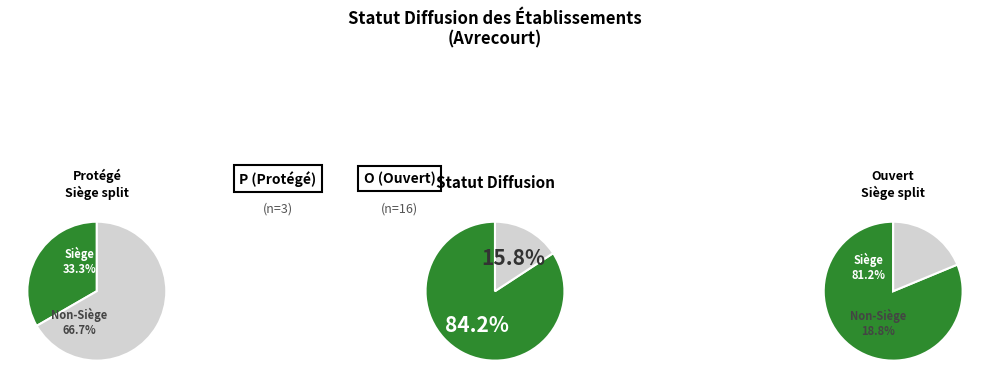

What is the change in value from O to P?

-13